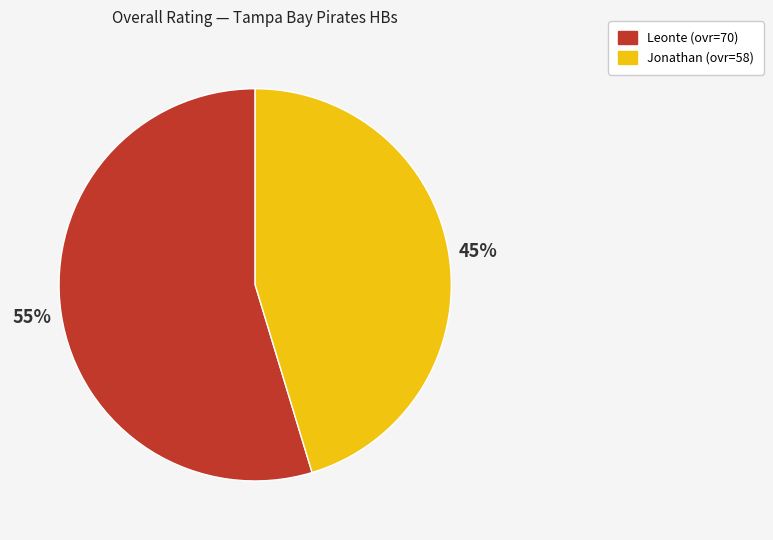

Is it true that Leonte is 47% of the pie?

False